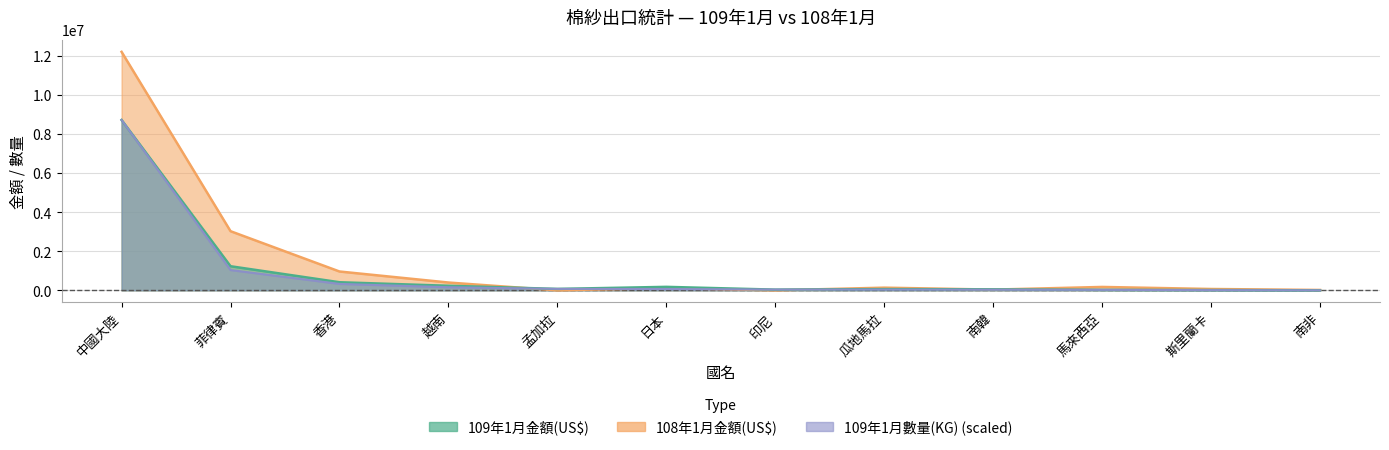

After their last crossing, which series has the higher values: 109年1月數量(KG) or 108年1月金額(US$)?

108年1月金額(US$)